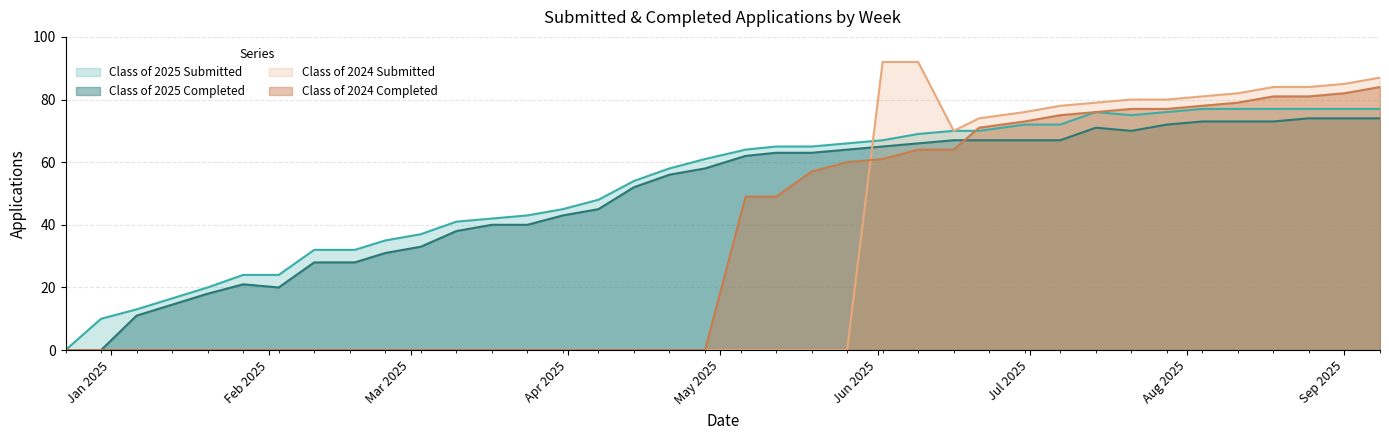

What is the difference between the Class of 2025 Submitted values at 08/11/2025 and 12/30/2024?

67